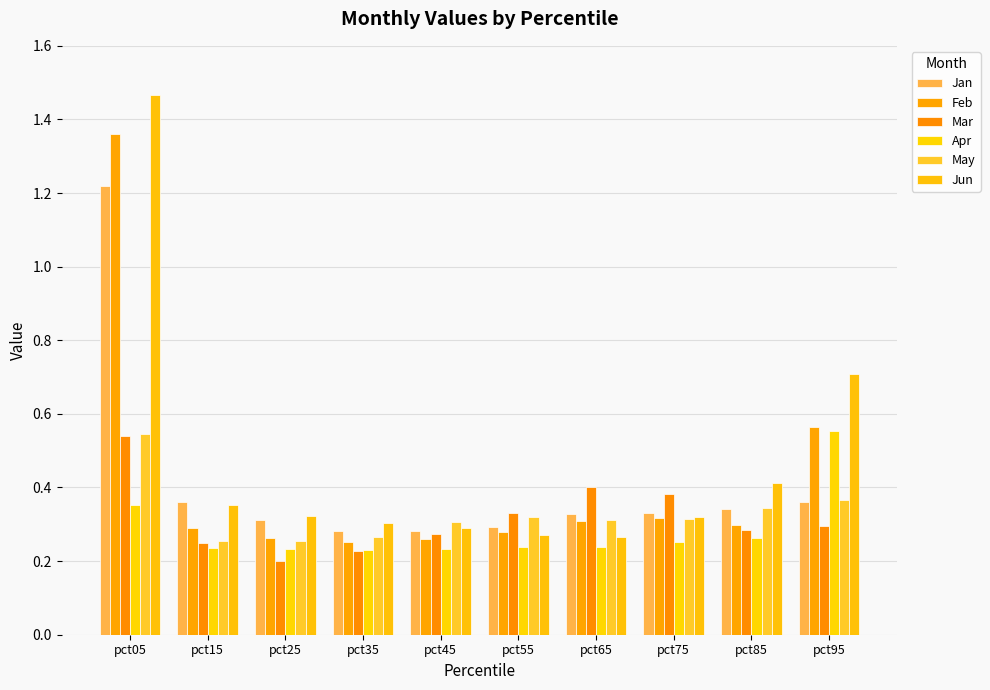

Reading left to right, list all the values displayed in this chart.

Jan: pct05=1.2	pct15=0.4	pct25=0.3	pct35=0.3	pct45=0.3	pct55=0.3	pct65=0.3	pct75=0.3	pct85=0.3	pct95=0.4
Feb: pct05=1.4	pct15=0.3	pct25=0.3	pct35=0.3	pct45=0.3	pct55=0.3	pct65=0.3	pct75=0.3	pct85=0.3	pct95=0.6
Mar: pct05=0.5	pct15=0.2	pct25=0.2	pct35=0.2	pct45=0.3	pct55=0.3	pct65=0.4	pct75=0.4	pct85=0.3	pct95=0.3
Apr: pct05=0.4	pct15=0.2	pct25=0.2	pct35=0.2	pct45=0.2	pct55=0.2	pct65=0.2	pct75=0.3	pct85=0.3	pct95=0.6
May: pct05=0.5	pct15=0.3	pct25=0.3	pct35=0.3	pct45=0.3	pct55=0.3	pct65=0.3	pct75=0.3	pct85=0.3	pct95=0.4
Jun: pct05=1.5	pct15=0.4	pct25=0.3	pct35=0.3	pct45=0.3	pct55=0.3	pct65=0.3	pct75=0.3	pct85=0.4	pct95=0.7